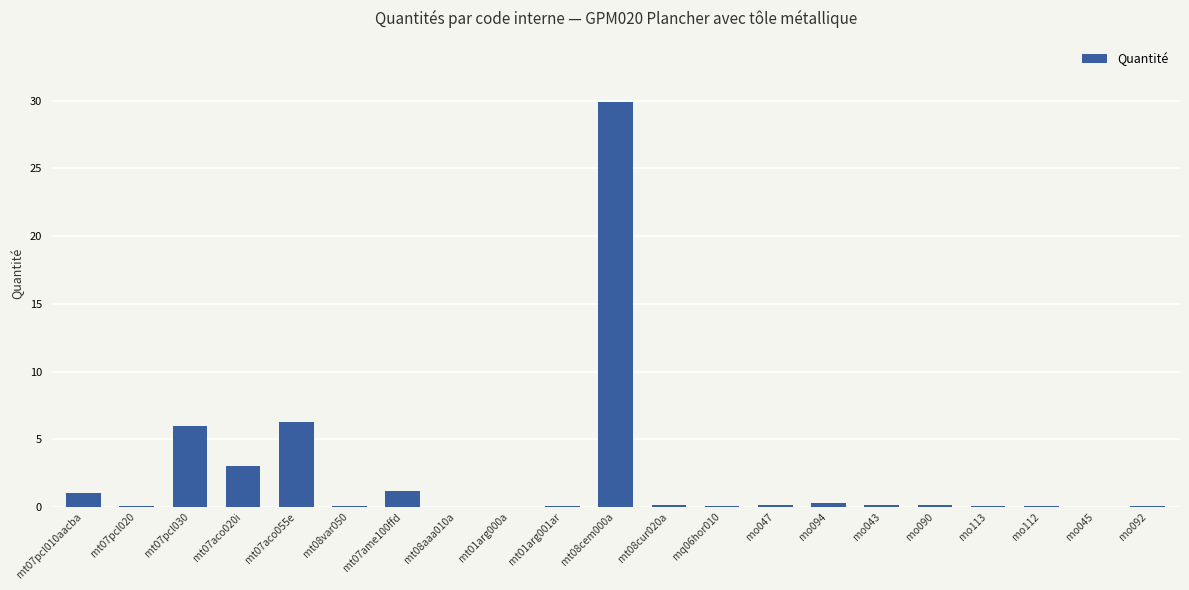

Are the bars grouped side by side (vs. stacked)?

No